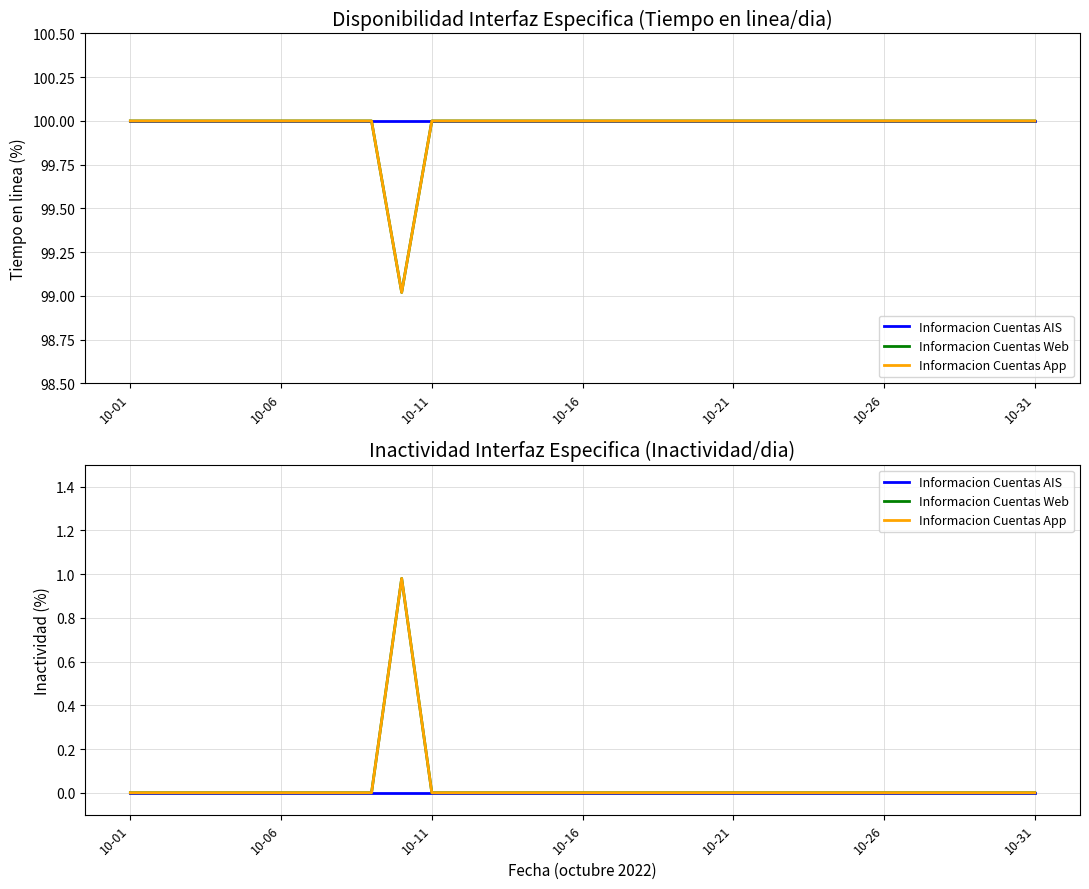

What are all the series names shown in the legend?

Informacion Cuentas AIS, Informacion Cuentas Web, Informacion Cuentas App